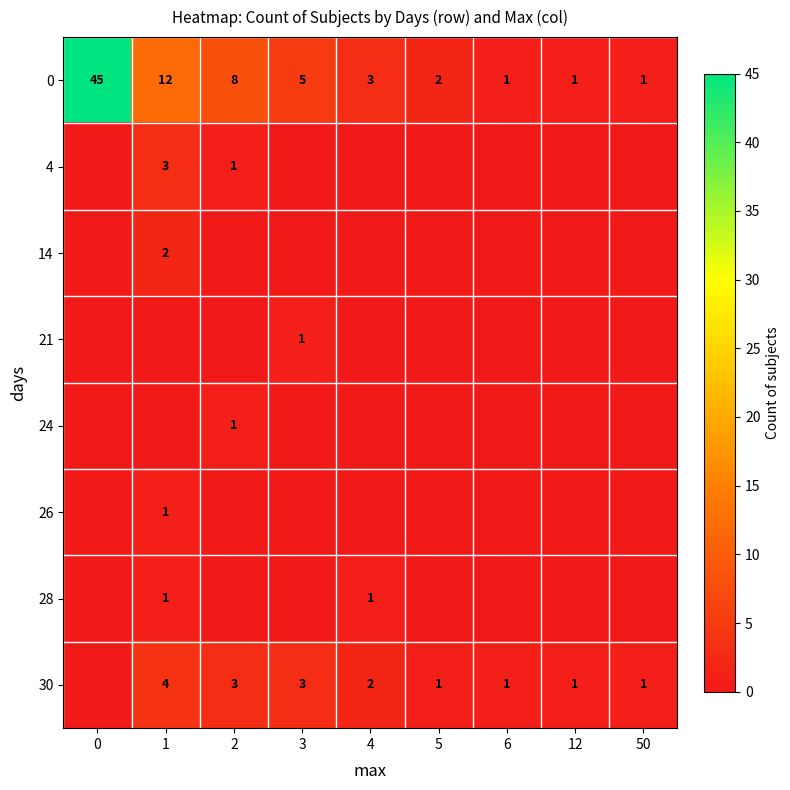

True or false: 14 has a value of 2 at 1.

True